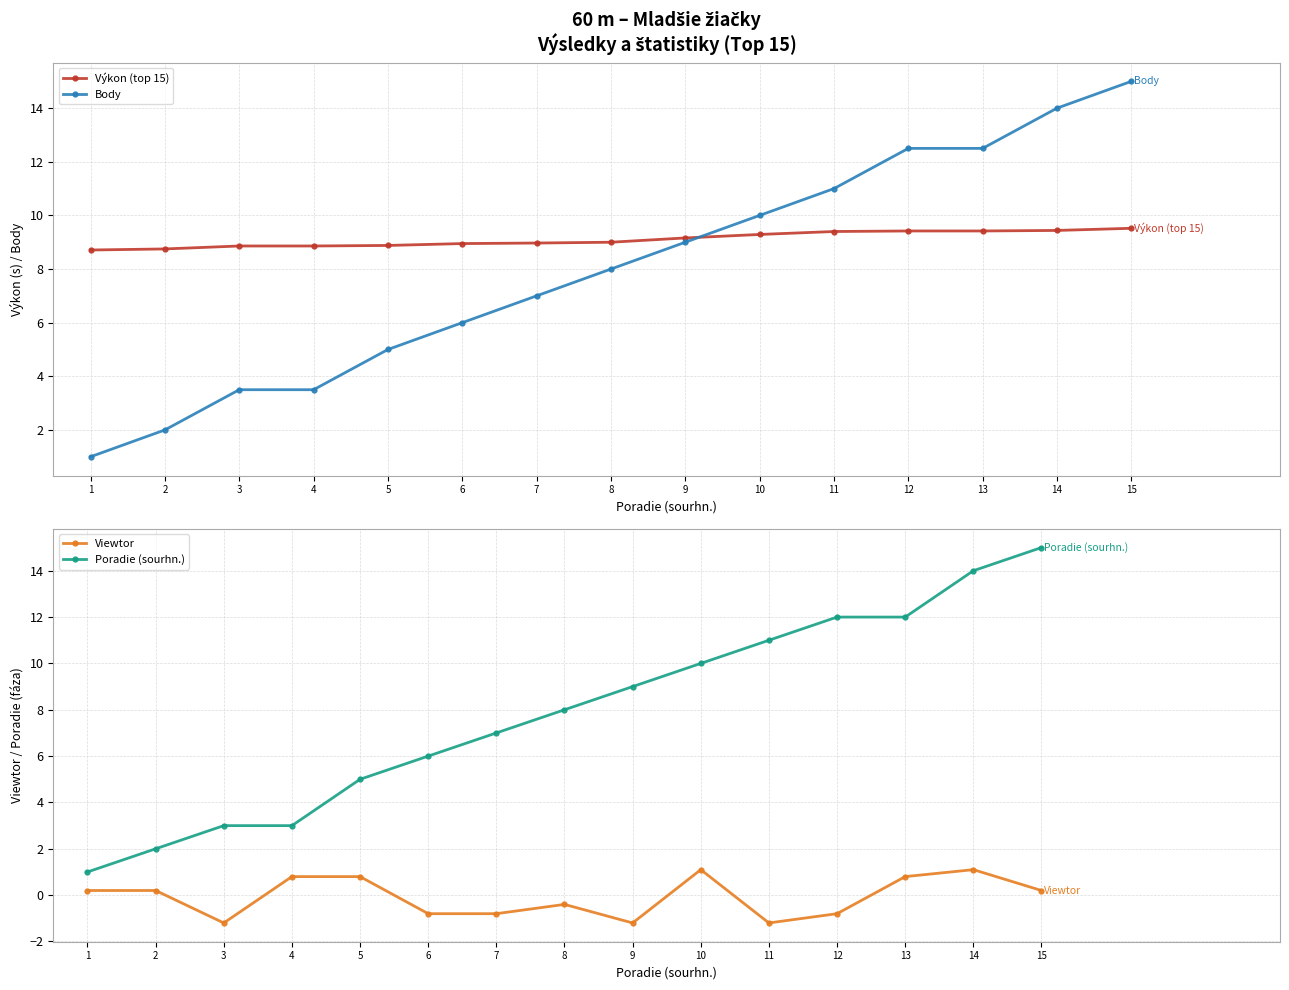

Where does the Výkon (top 15) series first go above 9?

9